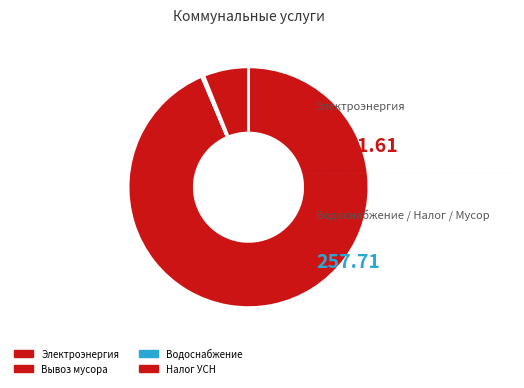

How much of the chart is everything except Вывоз мусора?

100.0%